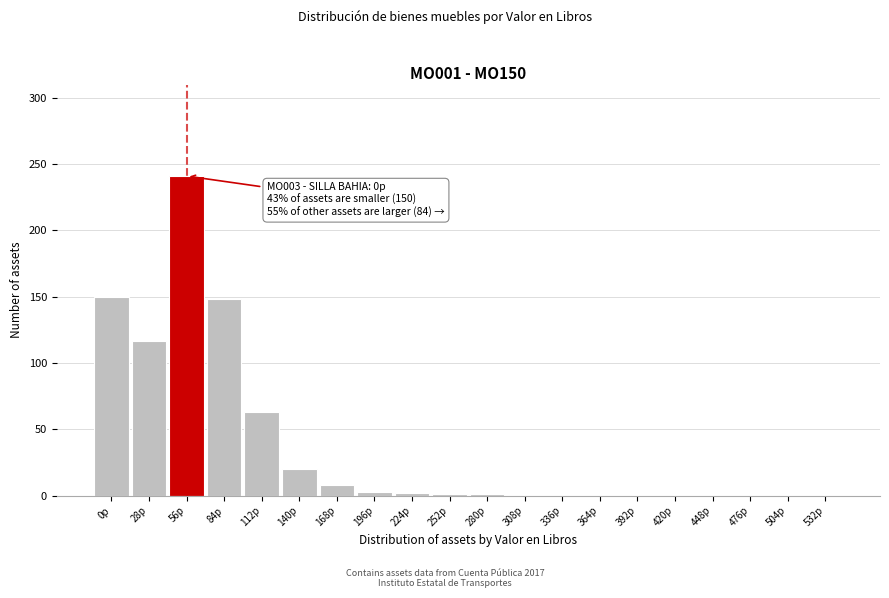

What is the change in value from 112p to 476p?

-63